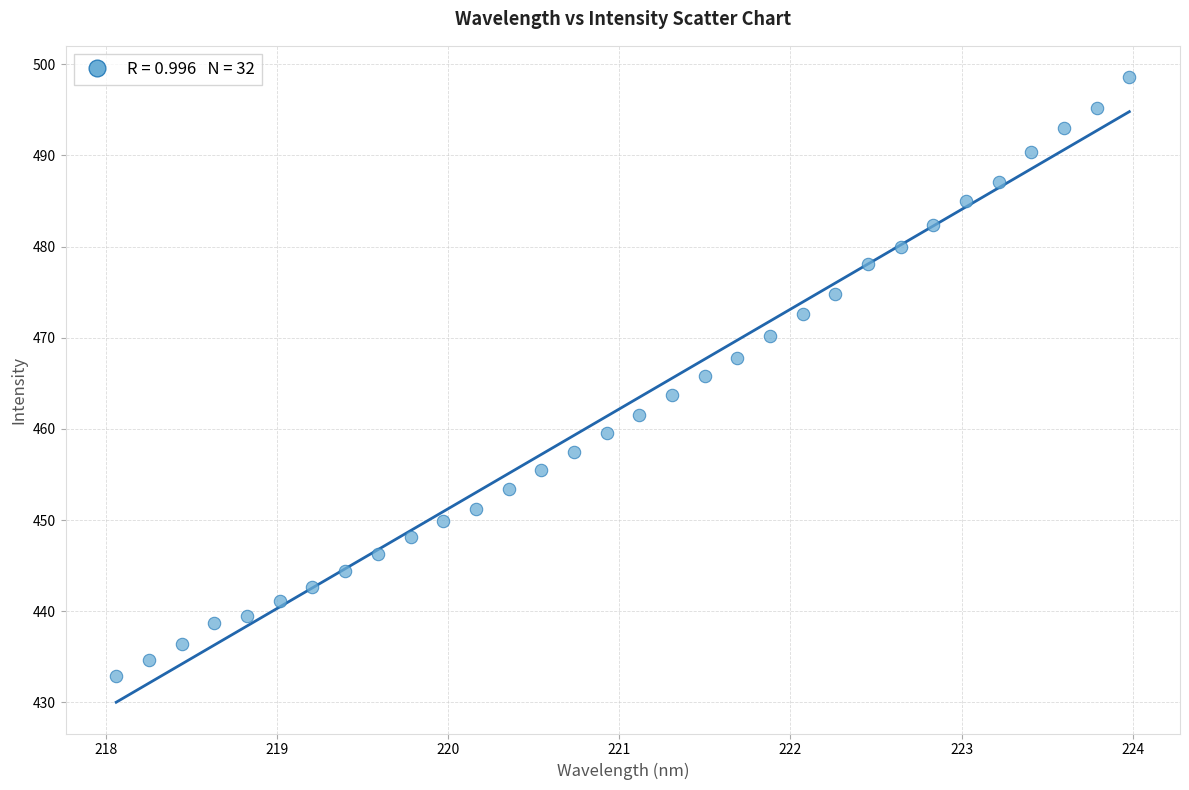

What is the range of X values (max minus min)?

5.9